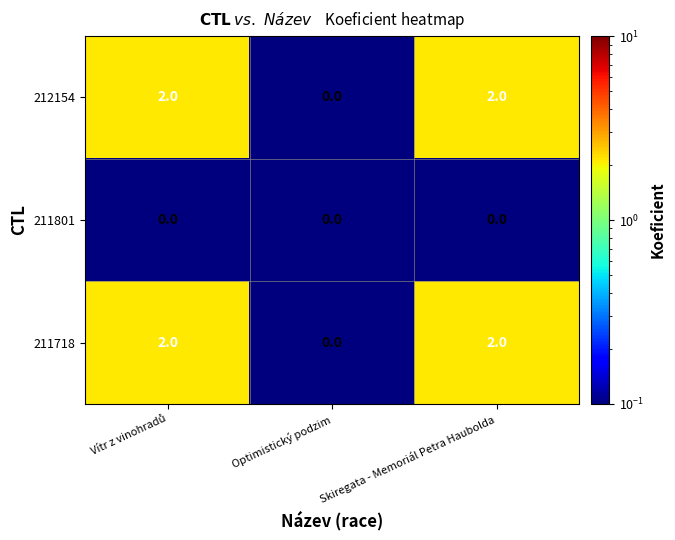

True or false: 211801 has a value of 0 at Optimistický podzim.

True